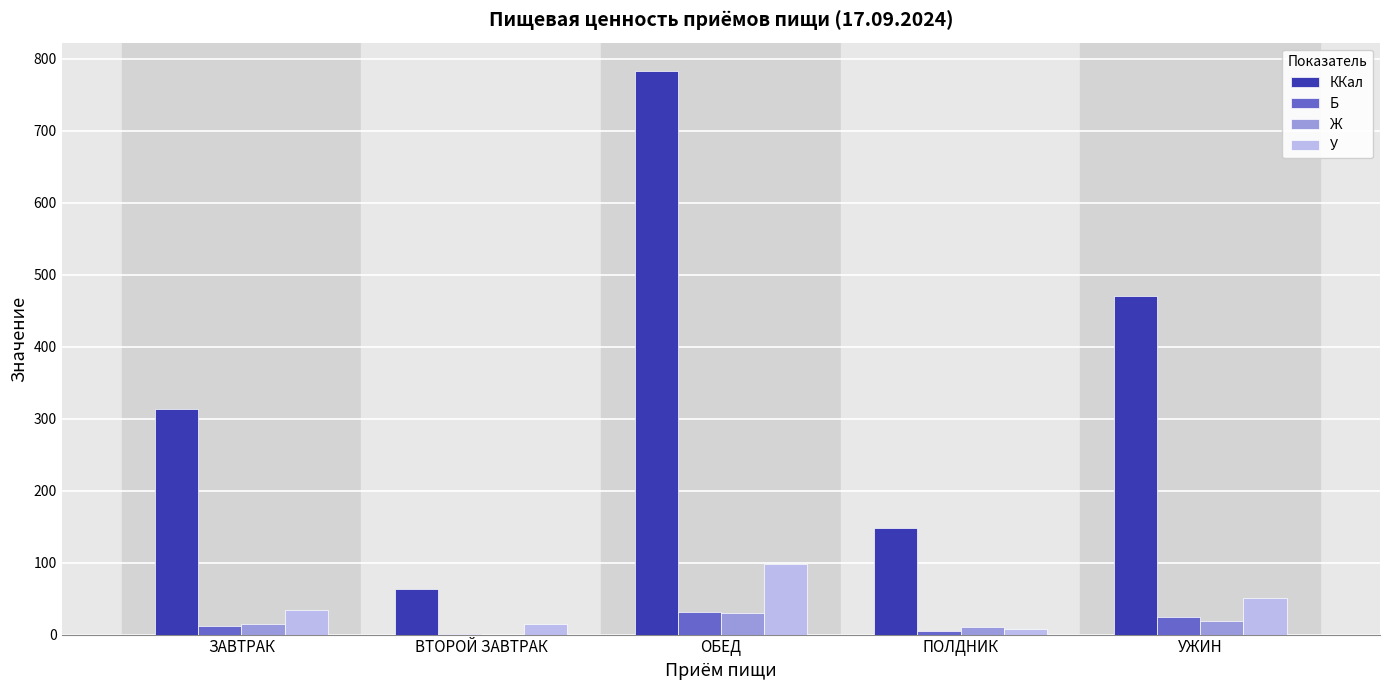

Which series has the widest spread of values?

ККал